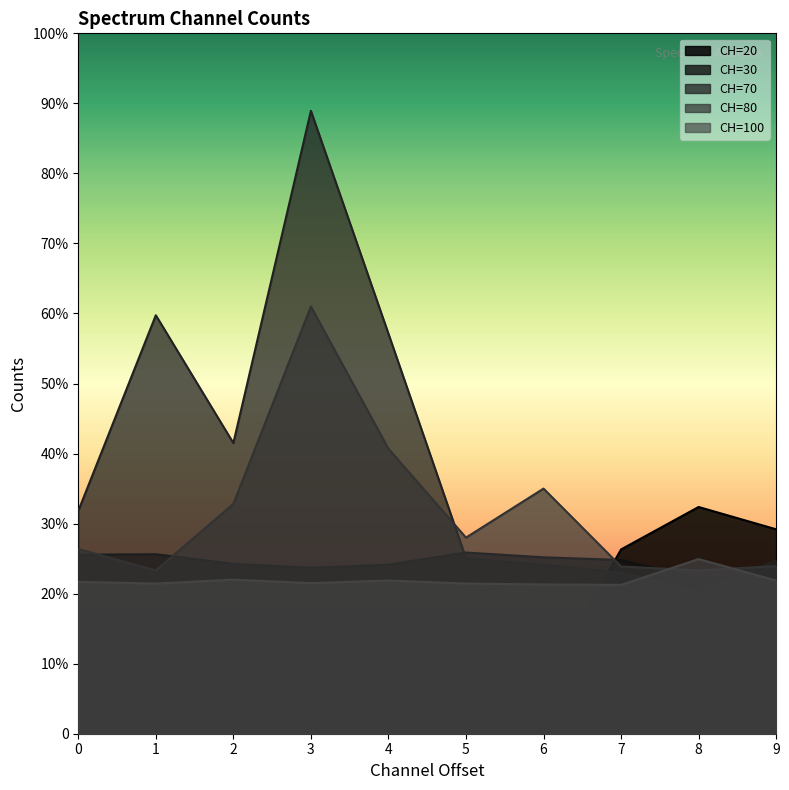

Which has a higher value, 4 or 5?

5